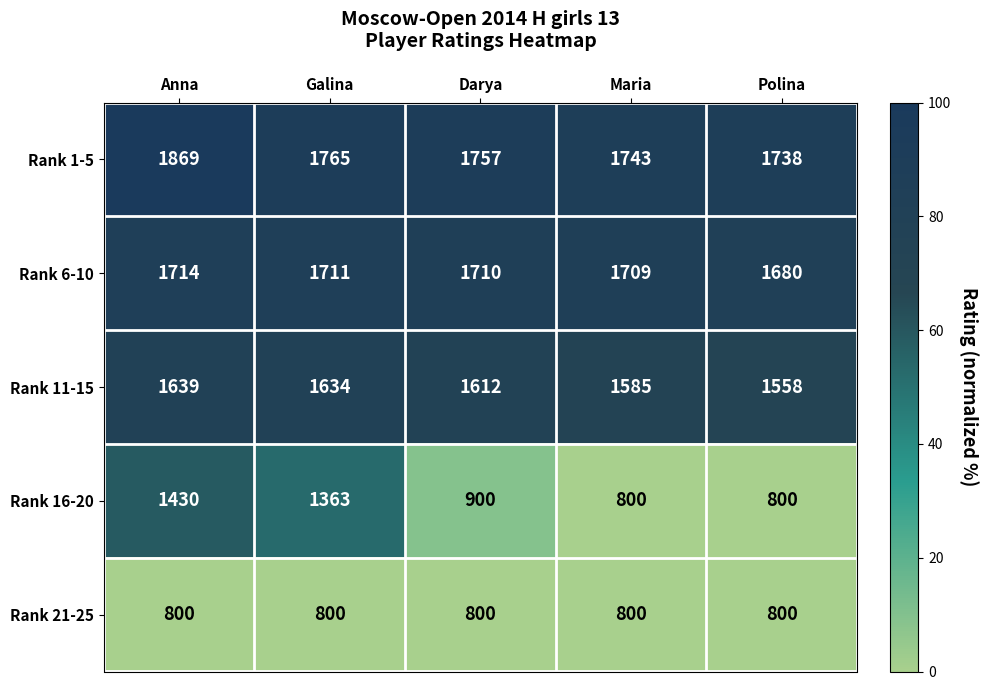

True or false: Rank 6-10 has a value of 1160 at Galina.

False